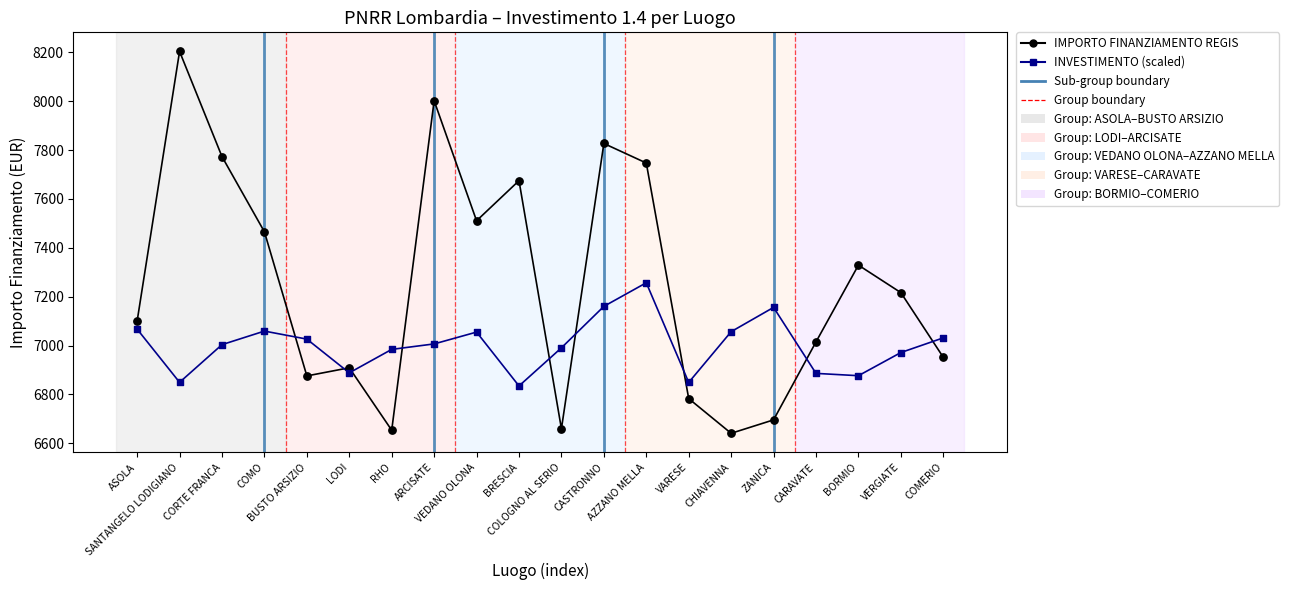

At which category is the sum across all series the highest?

SANTANGELO LODIGIANO